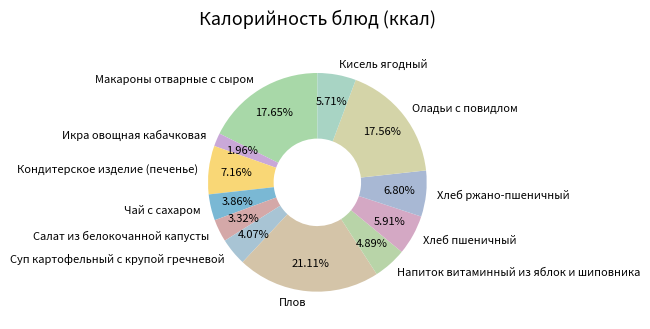

To the nearest percent, what is the combined percentage of Чай с сахаром and Напиток витаминный из яблок и шиповника?

9%